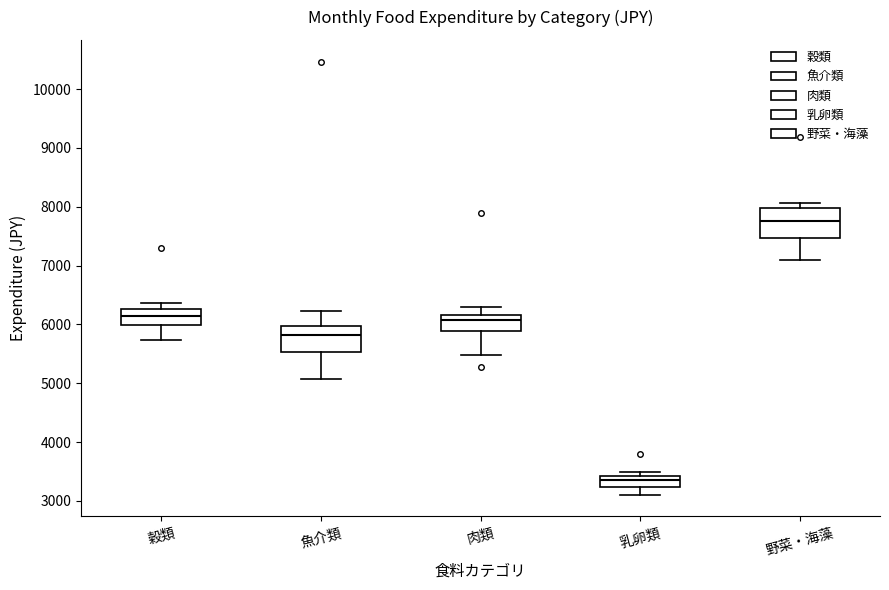

Which box has the highest median line?

野菜・海藻